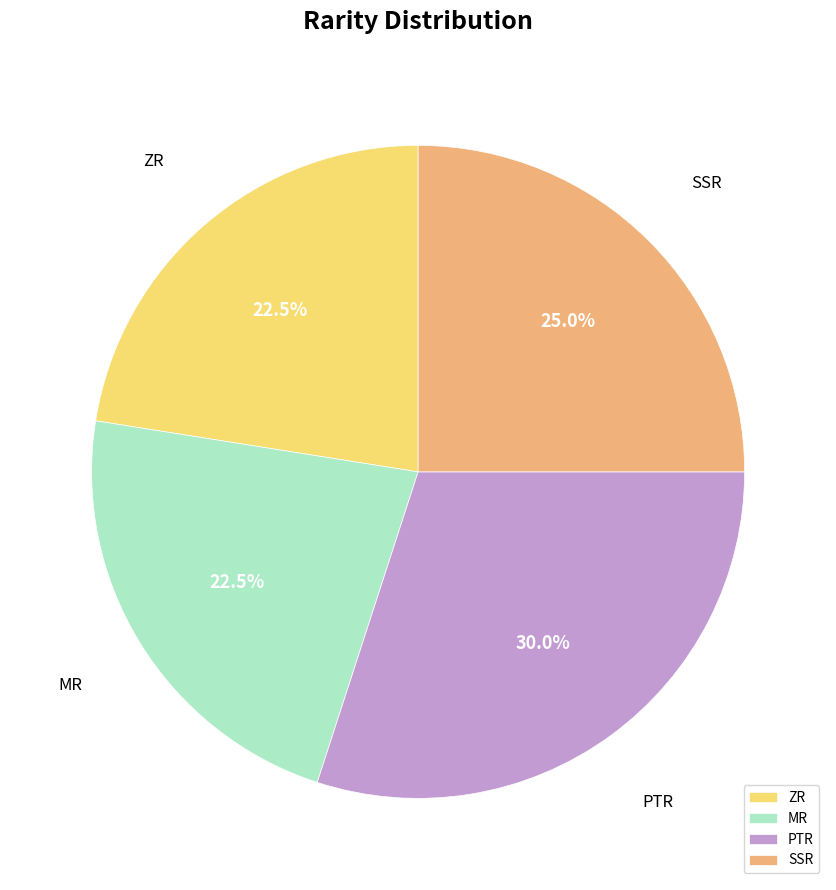

Does ZR account for over 50% of the chart?

No